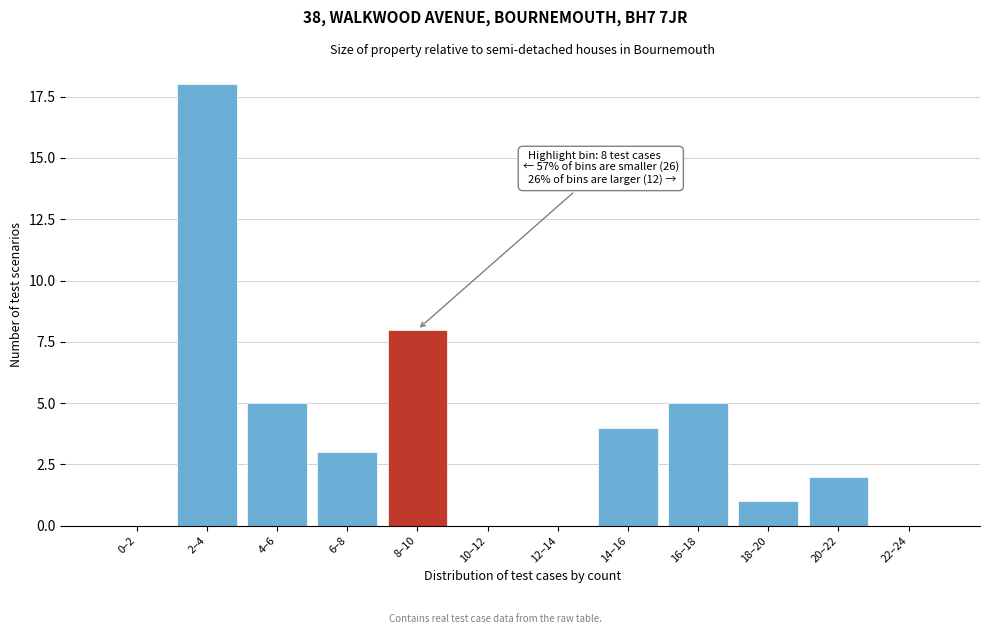

Reading left to right, what are all the values shown in this chart?

0–2=0	2–4=18	4–6=5	6–8=3	8–10=8	10–12=0	12–14=0	14–16=4	16–18=5	18–20=1	20–22=2	22–24=0